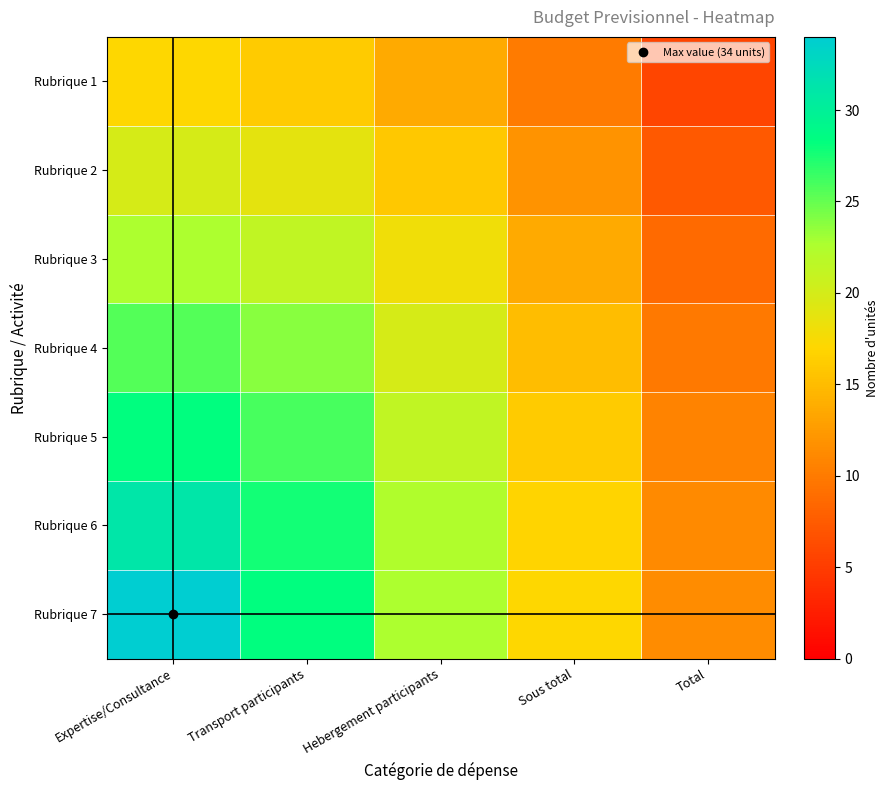

Which has a higher value, Sous total or Total?

Sous total